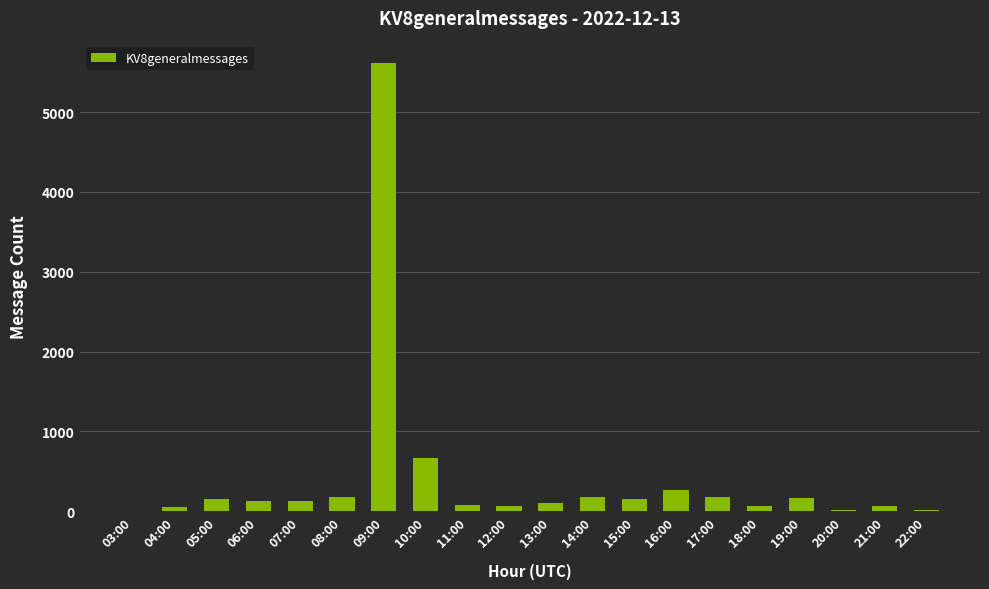

What is the greatest value displayed?

5615